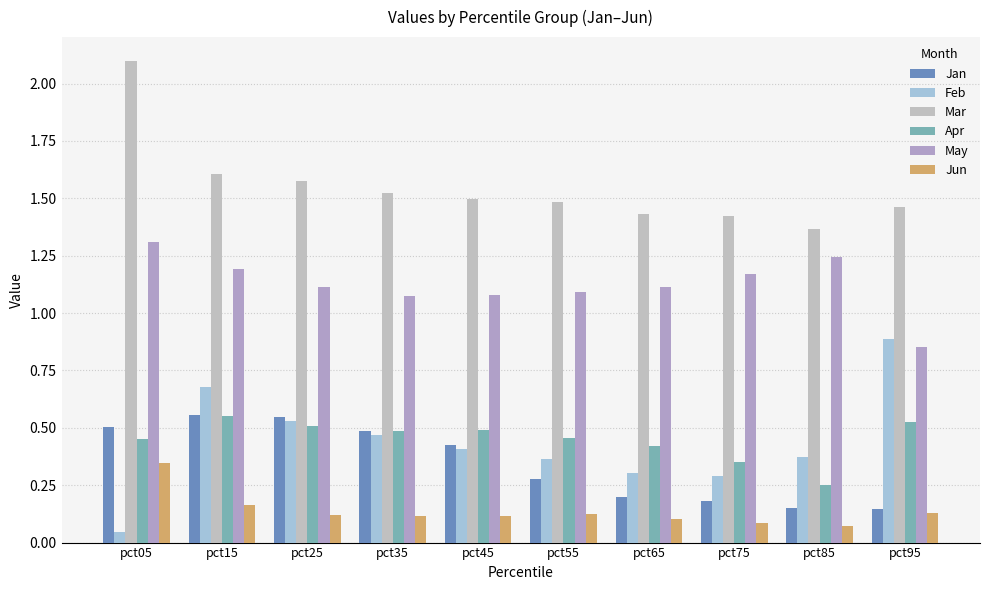

What value does the Apr series have at pct55?

0.5